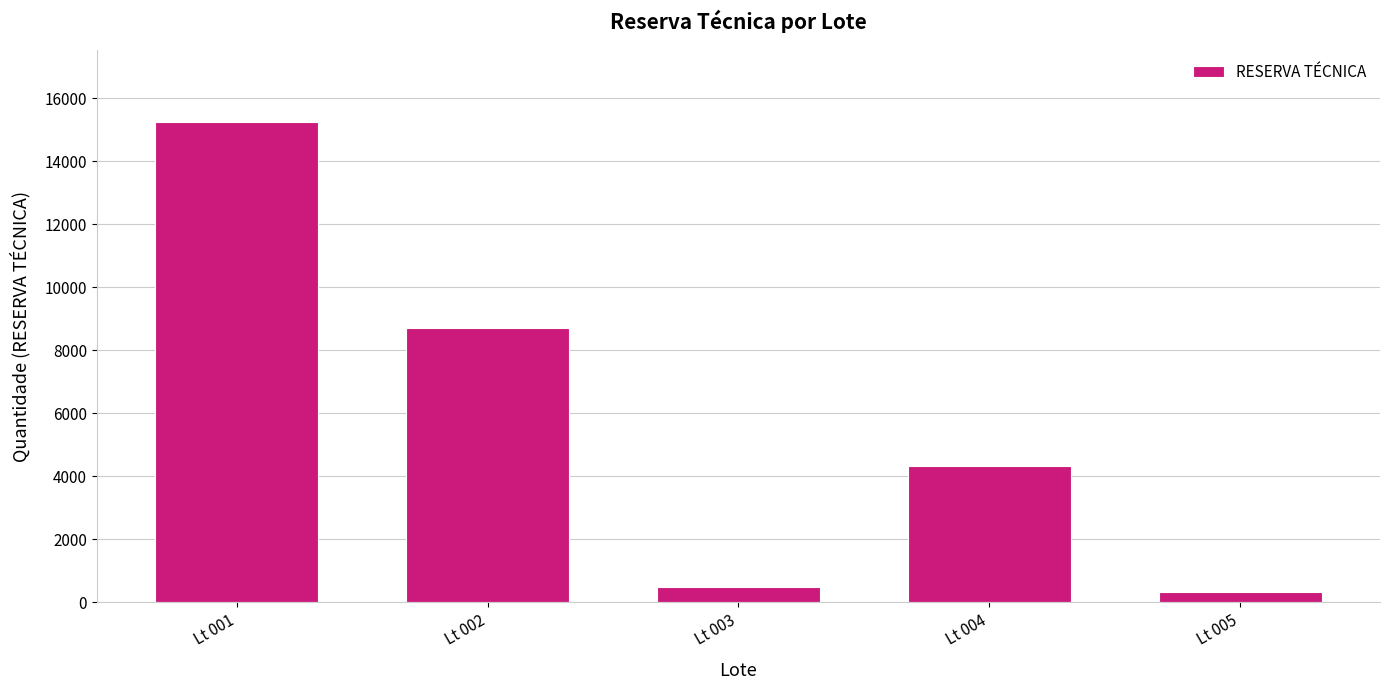

What is the difference between the maximum and minimum values?

14915